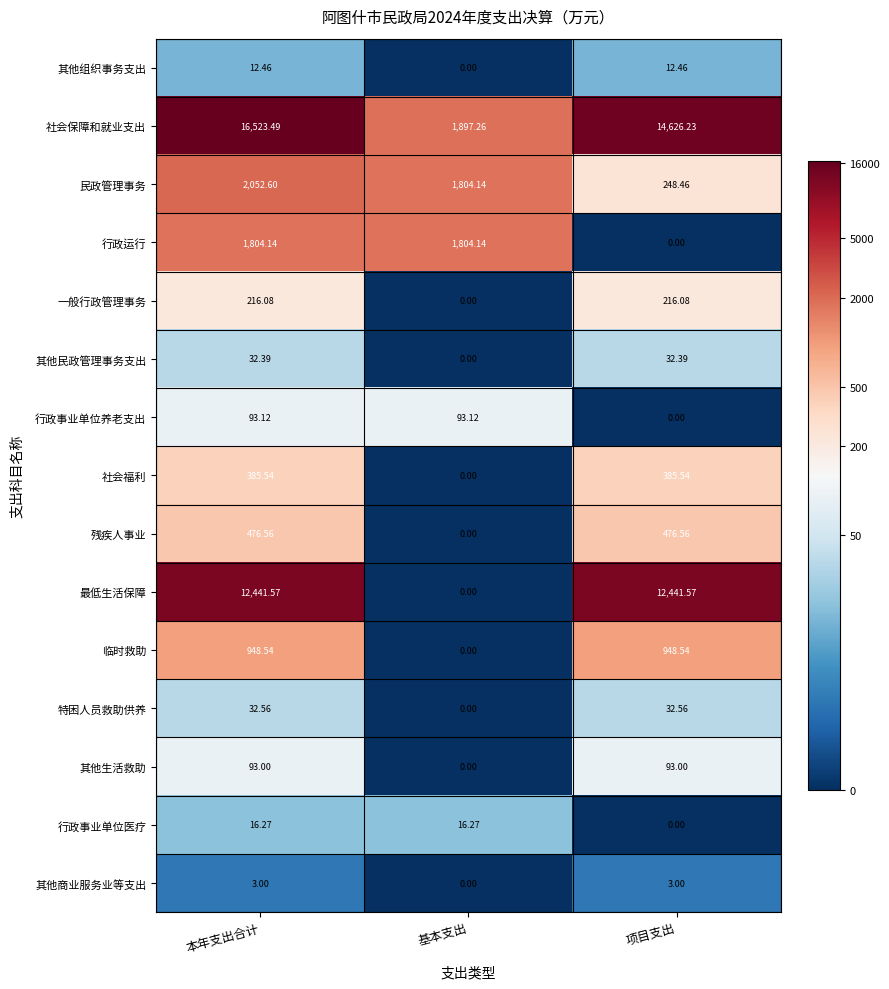

Between 本年支出合计 and 项目支出, which series saw the biggest shift?

社会保障和就业支出